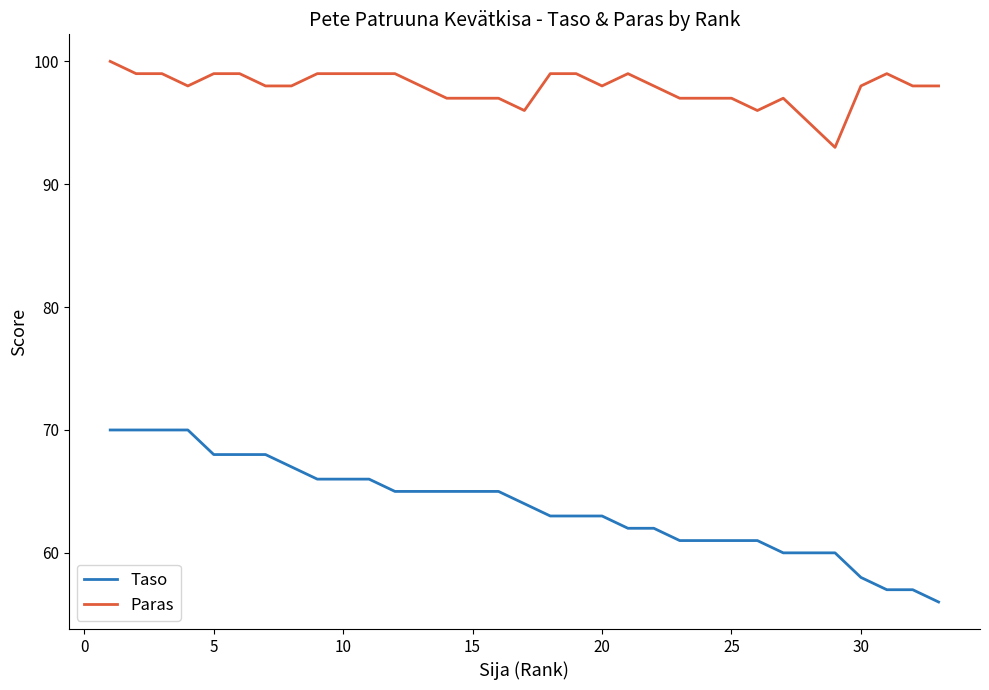

What is the average value of the Paras series?

98